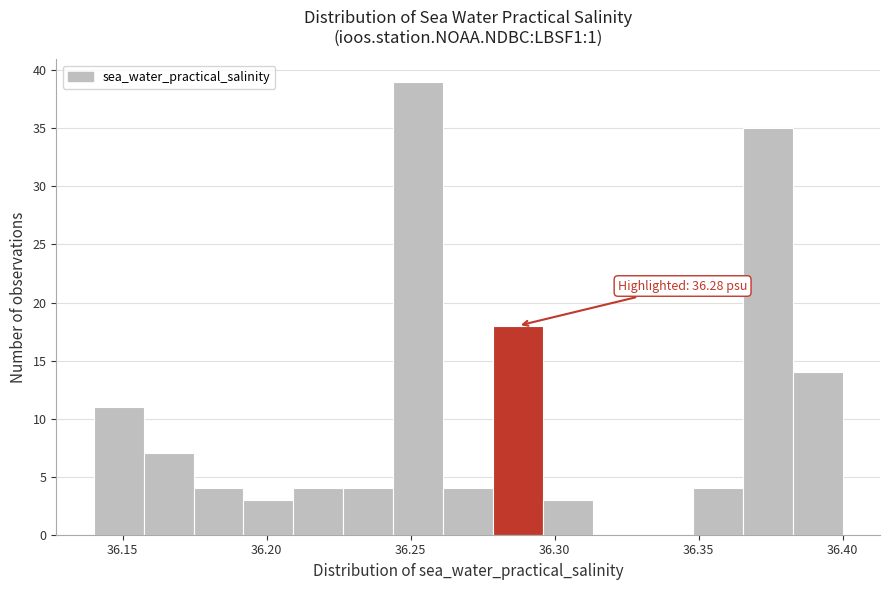

Around what value on the x-axis is the tallest bar? Give the approximate position of its centre, as read against the axis.

36.255